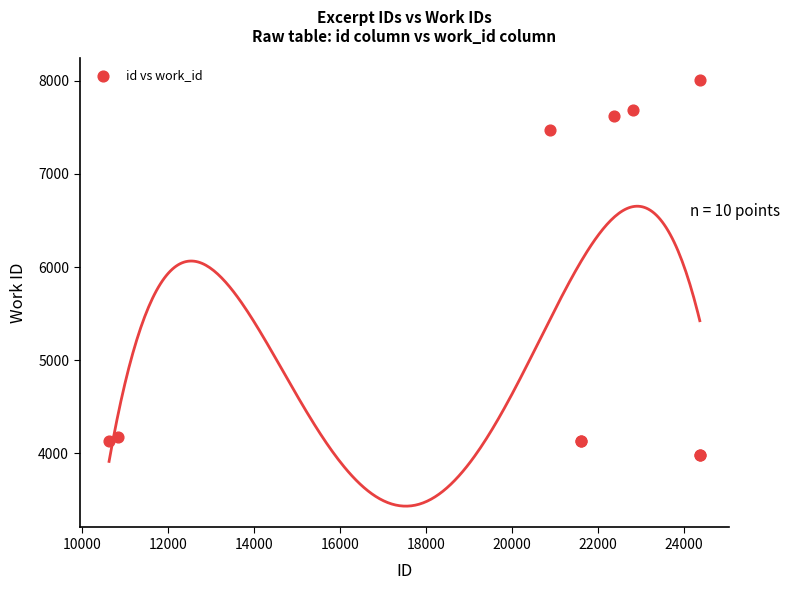

What Y value in the scatter plot is closest to 5999?

7470